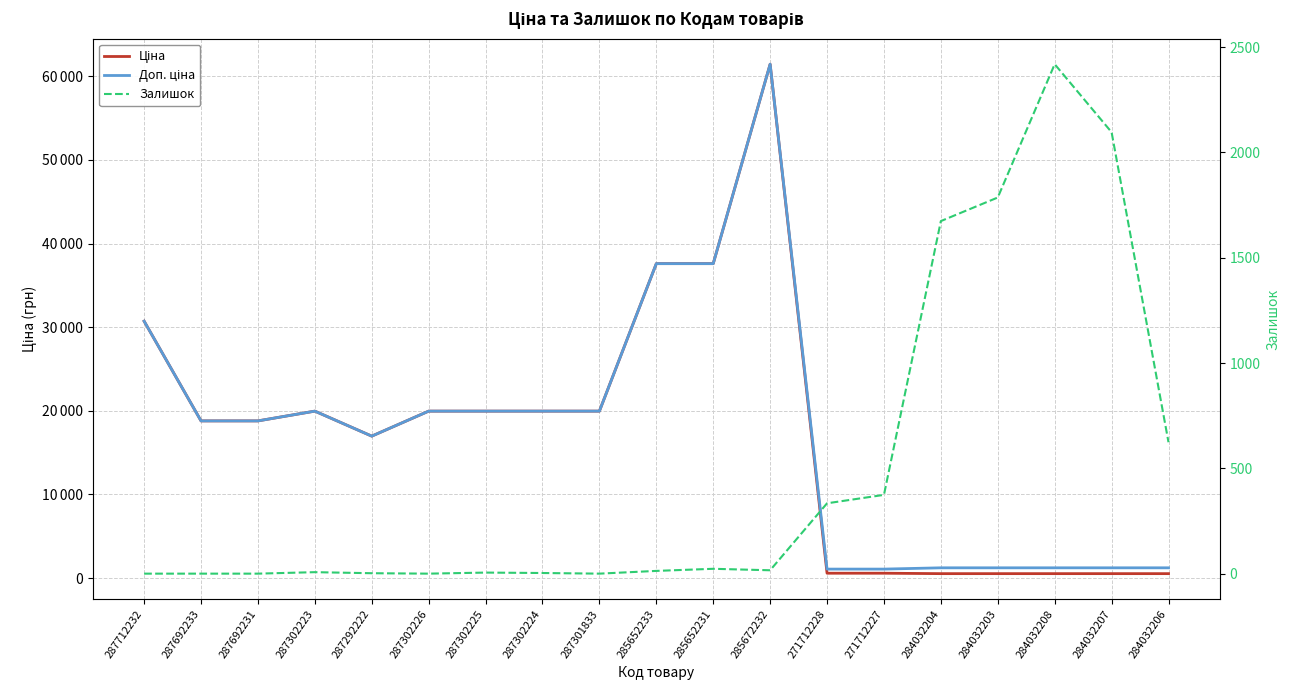

Between 287301833 and 271712228, which is larger?

287301833